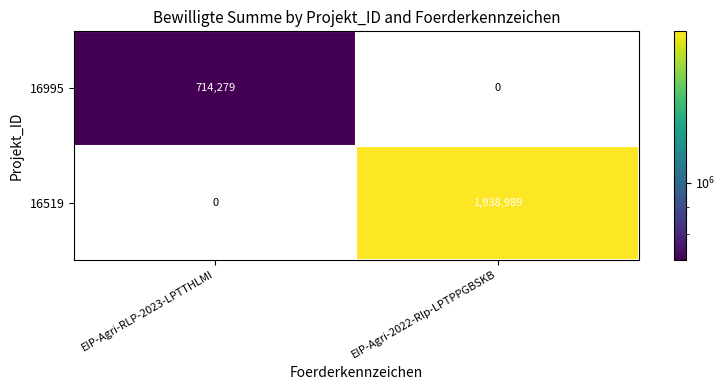

At how many categories does at least one series exceed 1023193?

1